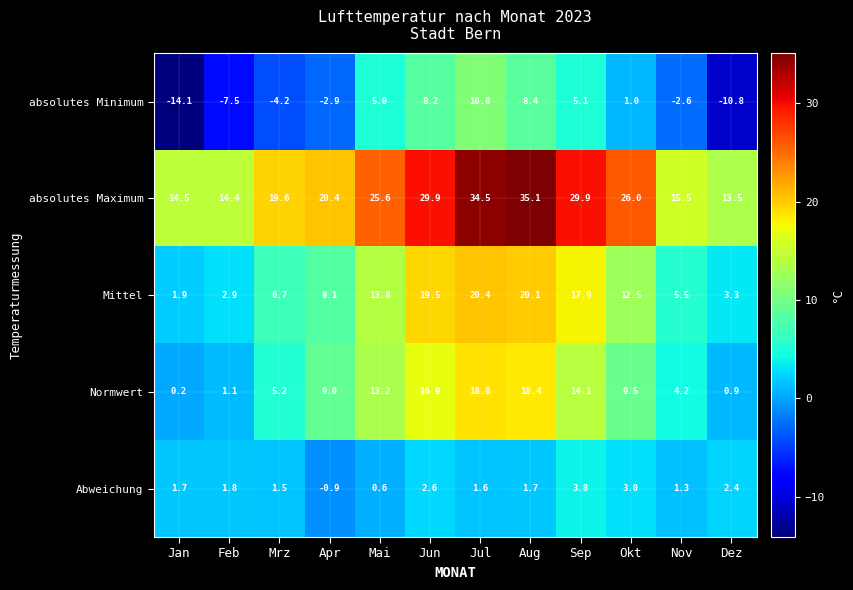

At which label does Abweichung reach its minimum?

Apr